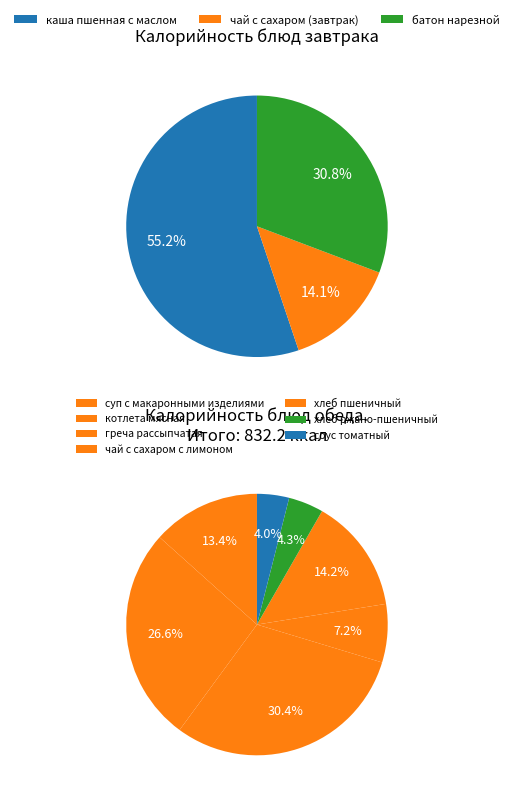

Combined, what portion of the pie is каша пшенная с маслом and суп с макаронными изделиями?

27.5%